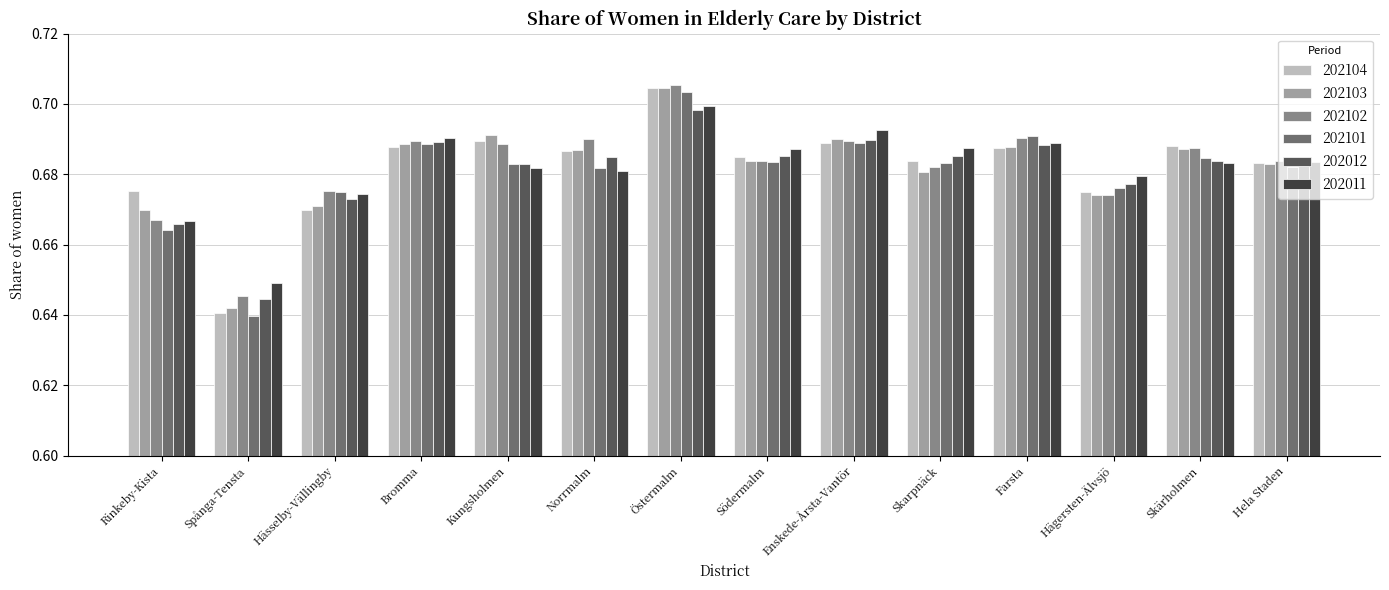

What is the sum of all 202102 values?

9.6